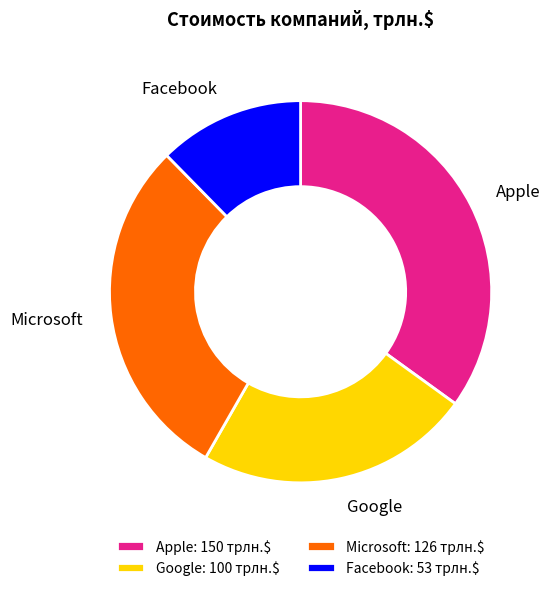

Which category has the smallest portion of the pie?

Facebook